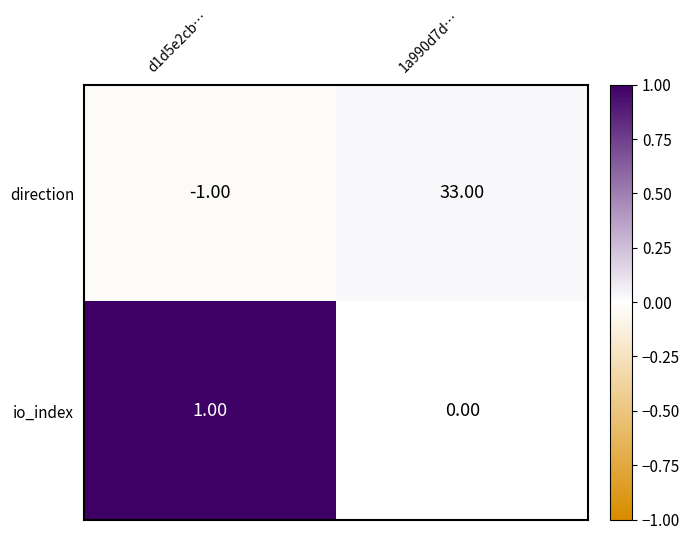

How many distinct data groups are displayed?

2